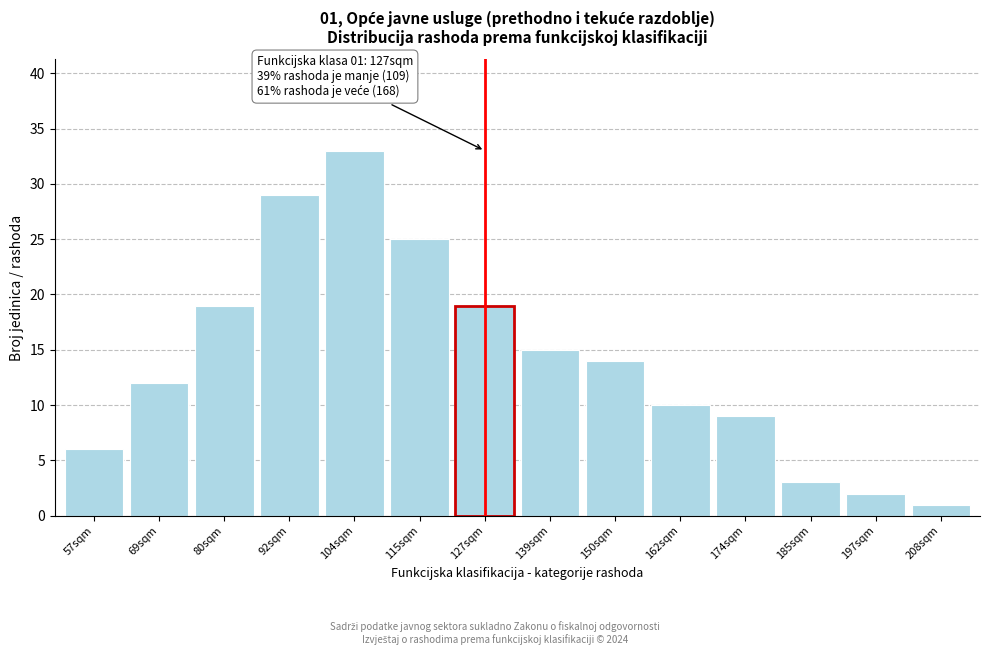

Reading left to right, transcribe all the data shown in this chart.

57sqm=6	69sqm=12	80sqm=19	92sqm=29	104sqm=33	115sqm=25	127sqm=19	139sqm=15	150sqm=14	162sqm=10	174sqm=9	185sqm=3	197sqm=2	208sqm=1